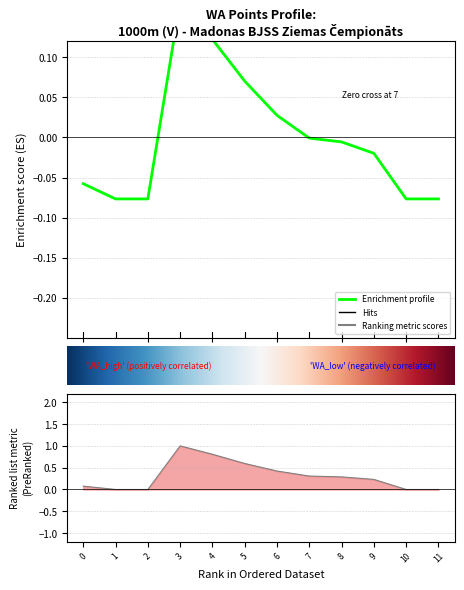

How many data points are less than 0?

8